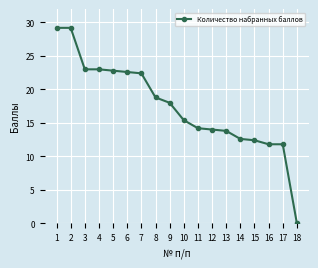

Is it true that the value at 10 is 15.4?

True